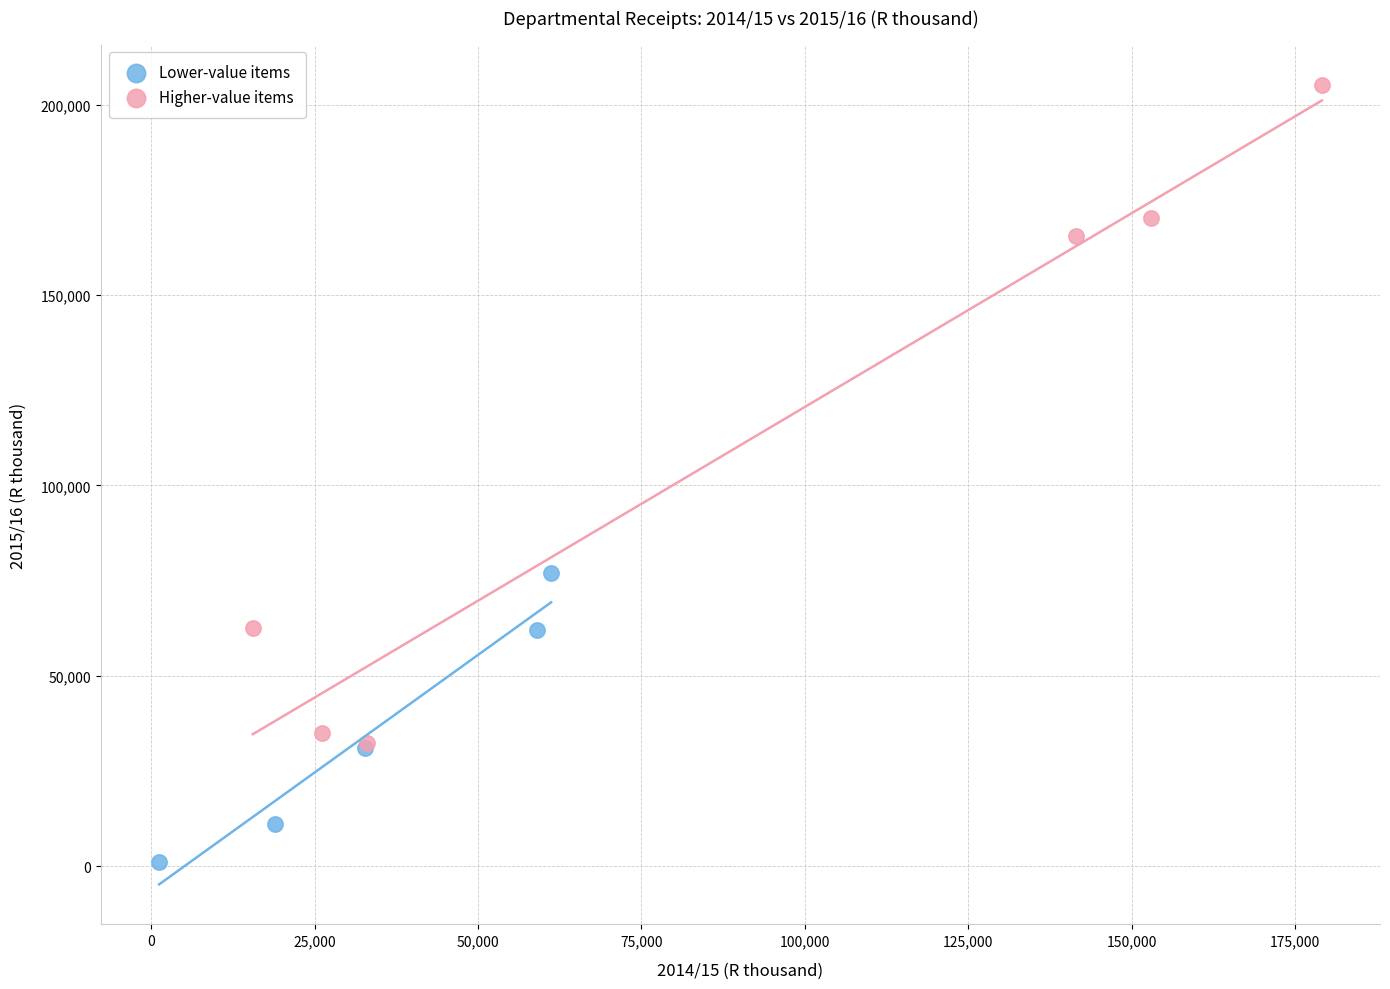

Which series has the largest Y range (max minus min)?

Higher-value items